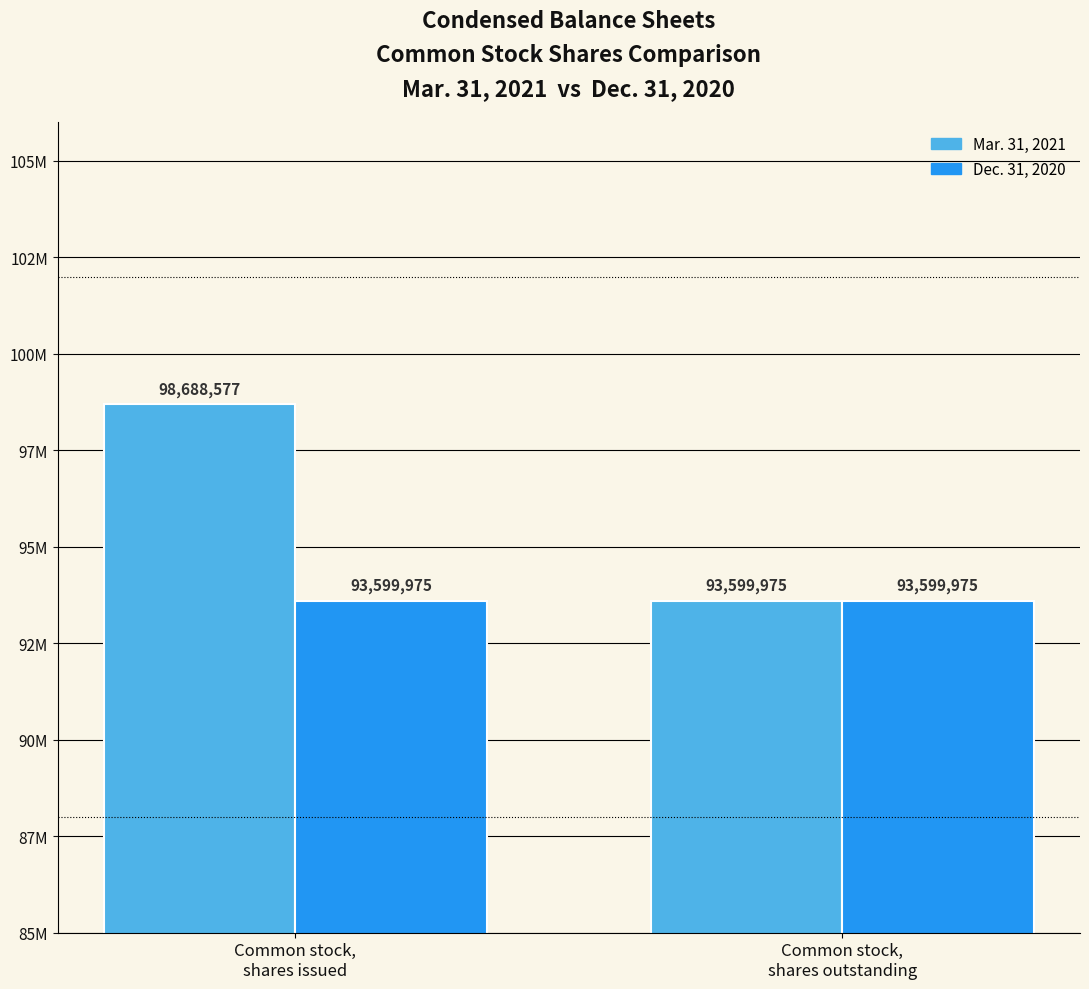

Does the chart contain stacked bars?

No